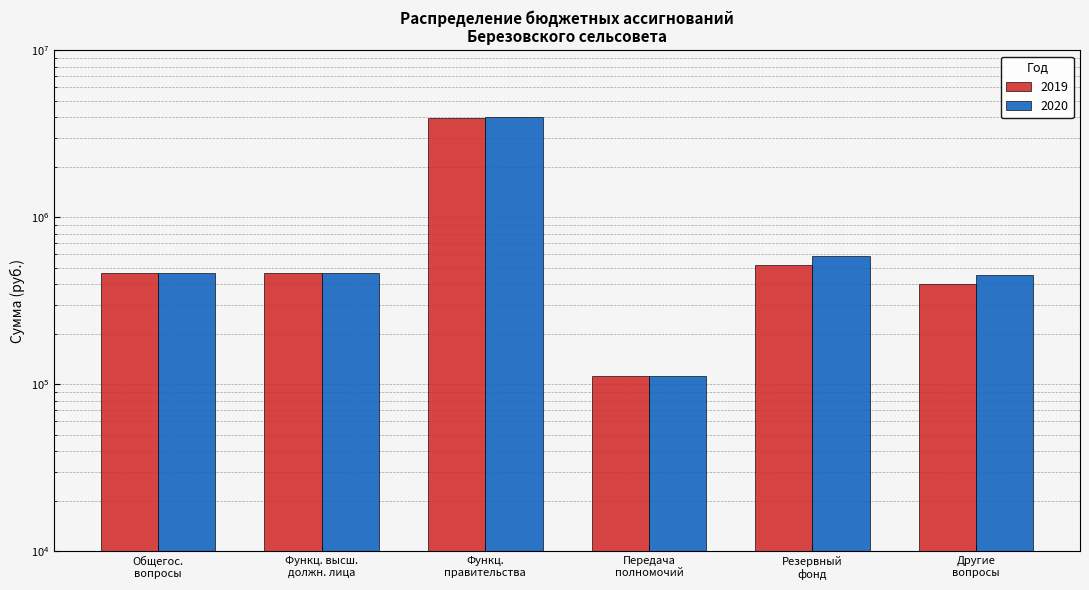

What is the approximate value of 2019 at Функц. высш. должн. лица, to the nearest 50?

464300